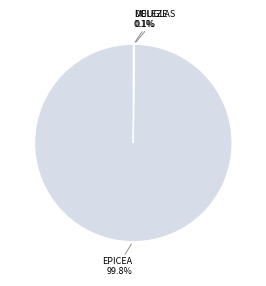

Does any single category account for the majority?

Yes